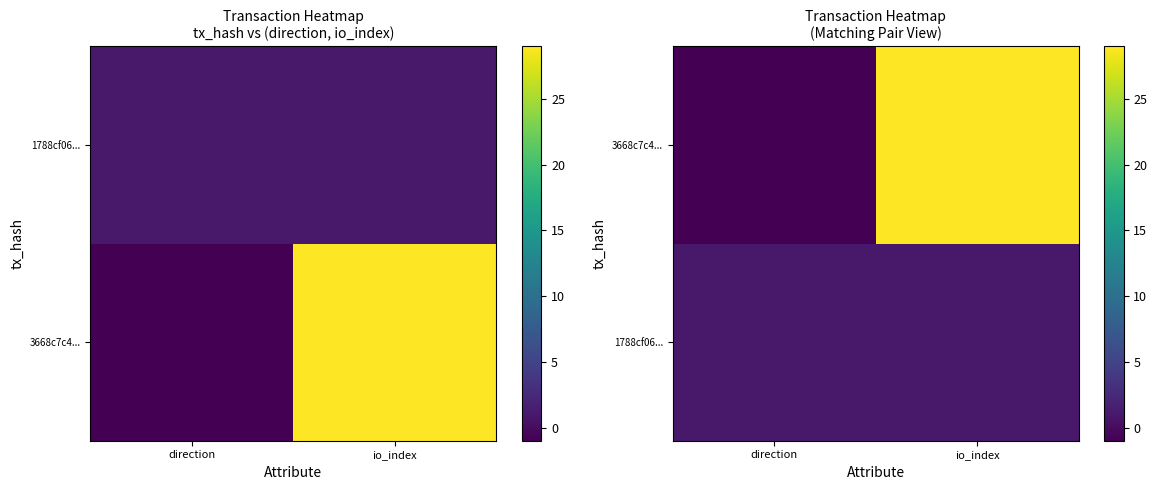

What is the highest value of the 1788cf06... series?

1